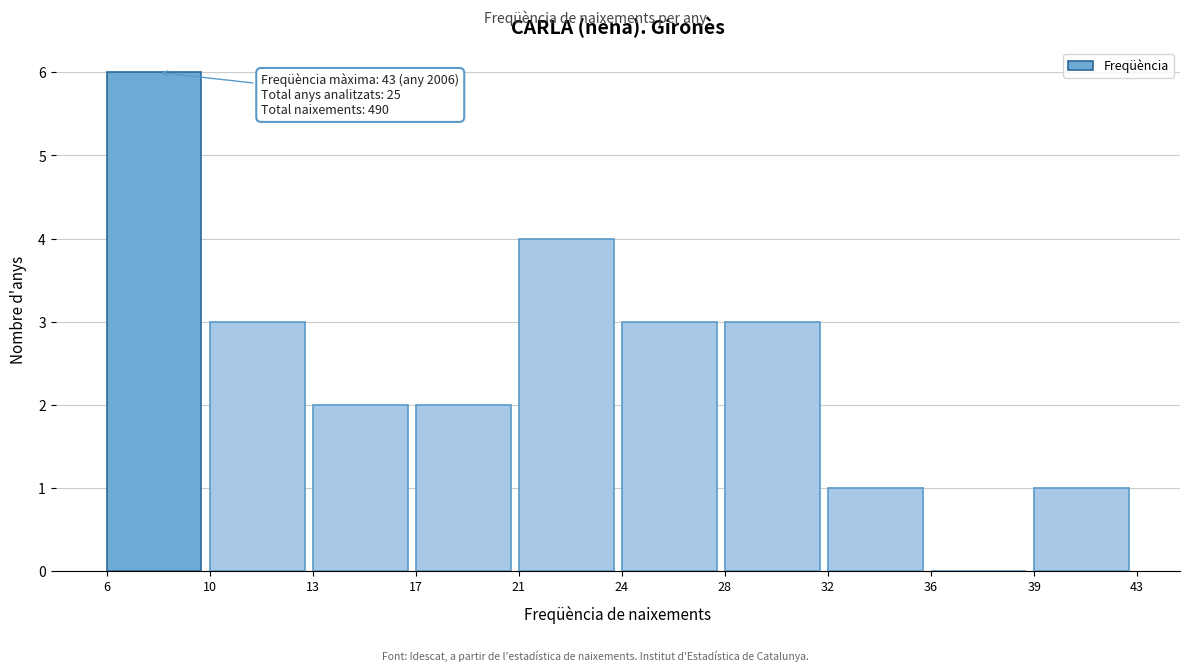

Reading right to left, transcribe all the data shown in this chart.

39=1	36=0	32=1	28=3	24=3	21=4	17=2	13=2	10=3	6=6